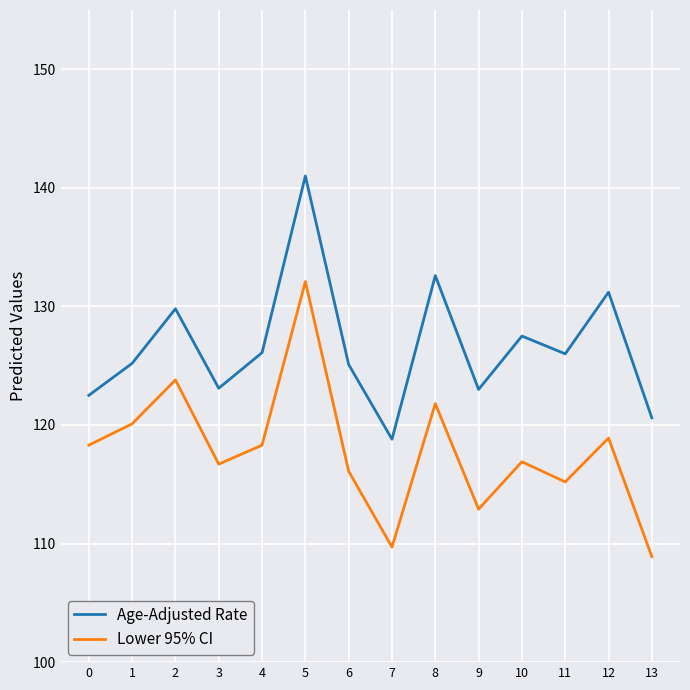

List the series in order of their overall mean, highest first.

Age-Adjusted Rate, Lower 95% CI